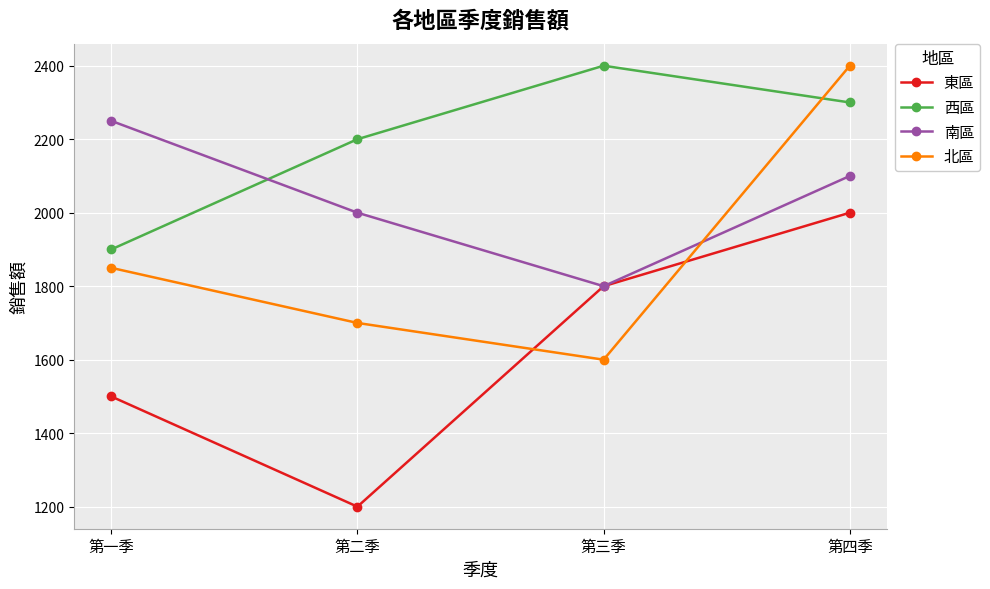

What is the average value of the 東區 series?

1625